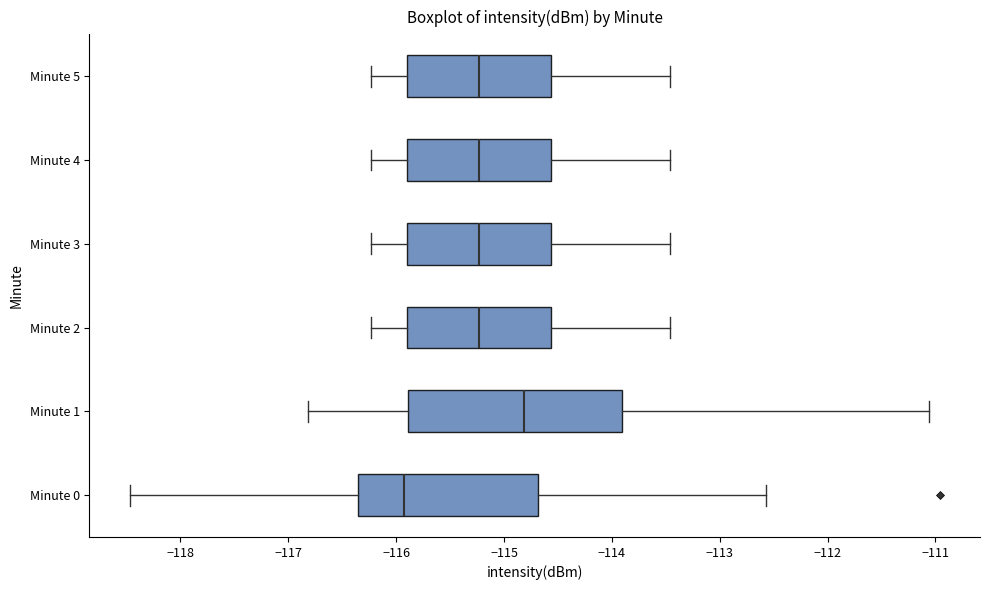

Which box's median line is the furthest to the right?

Minute 1